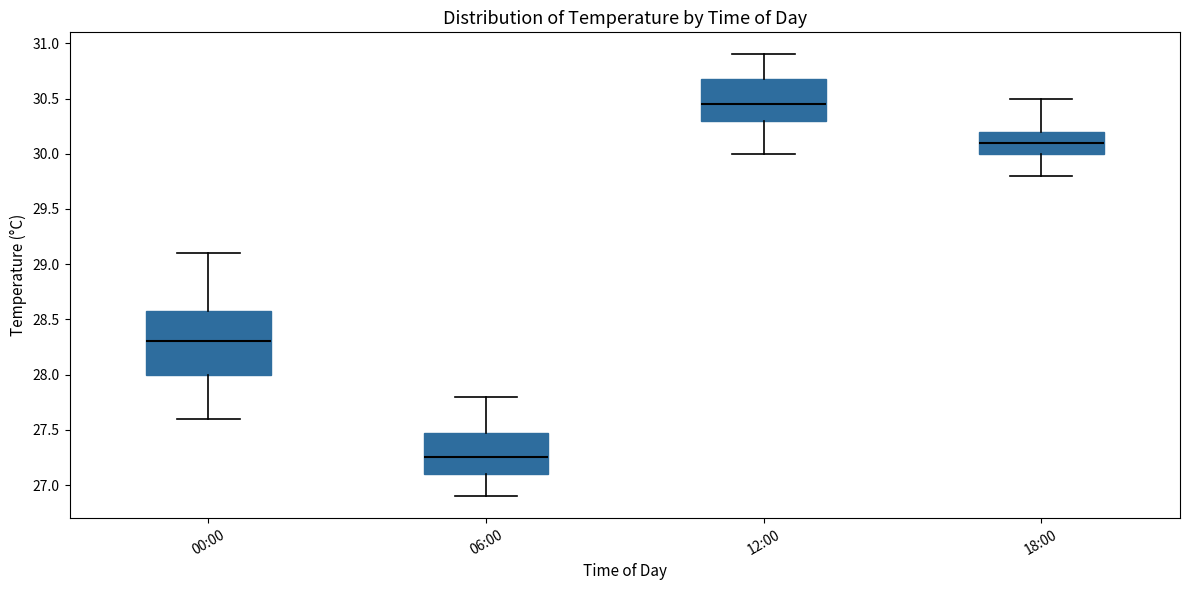

Reading left to right, transcribe this box plot: for each box, give where its median line is, the range the box spans, and where its two whiskers end, as read against the y-axis. The values are not printed on the chart, so give them approximately, as read against the axis.

00:00: median 28.30, box 28.00 to 28.60, whiskers 27.60 to 29.10
06:00: median 27.25, box 27.10 to 27.50, whiskers 26.90 to 27.80
12:00: median 30.45, box 30.30 to 30.70, whiskers 30.00 to 30.90
18:00: median 30.10, box 30.00 to 30.20, whiskers 29.80 to 30.50